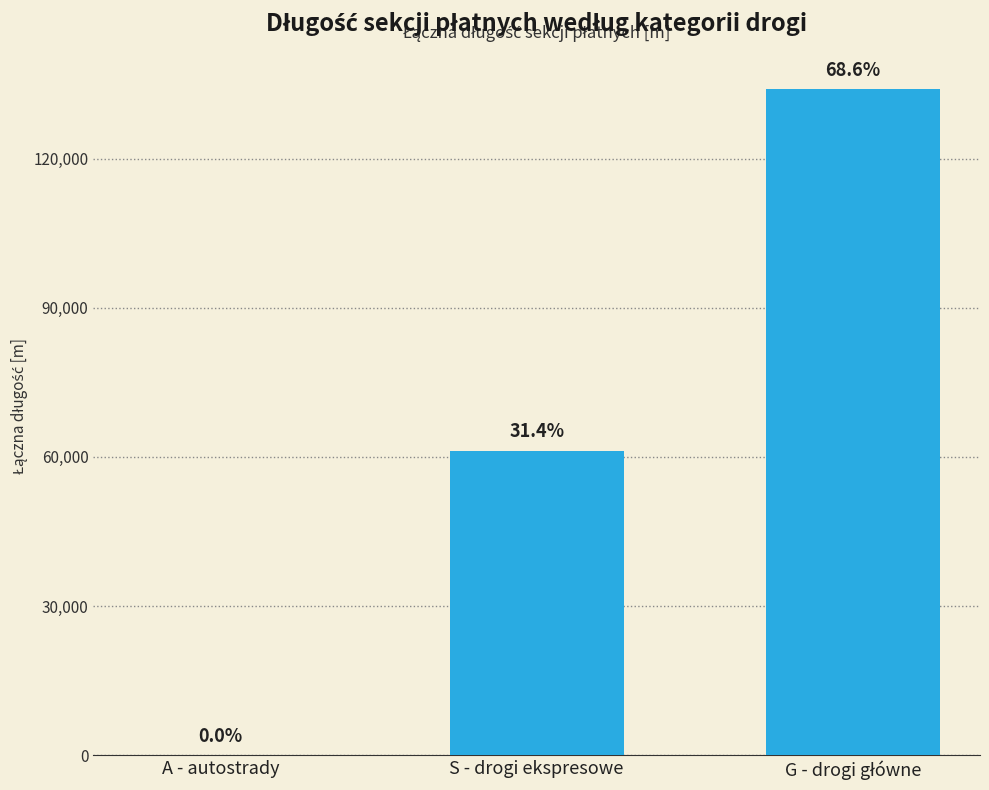

List the labels in order of value, largest first.

G - drogi główne, S - drogi ekspresowe, A - autostrady